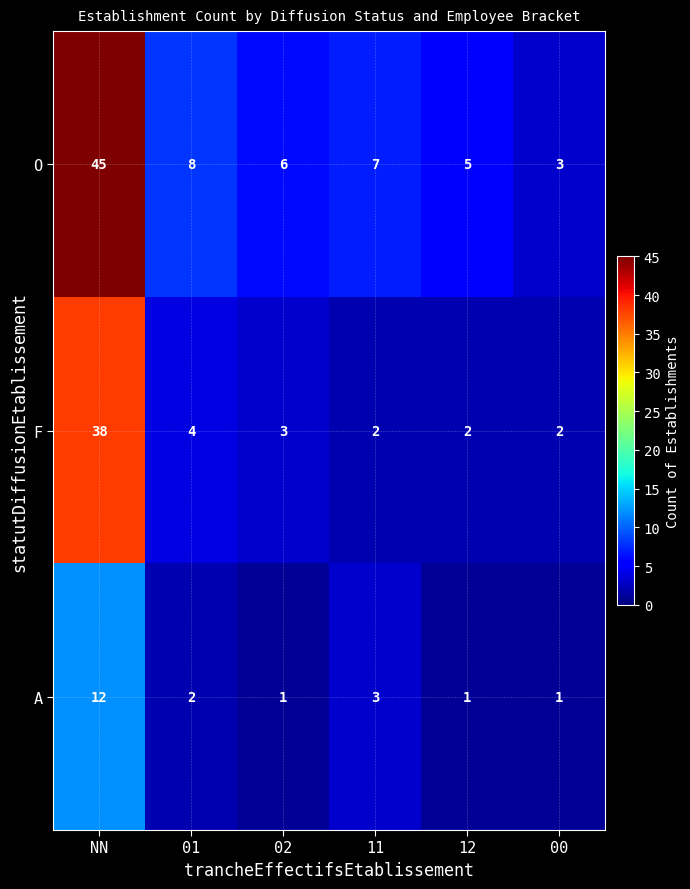

Between NN and 01, which series saw the biggest shift?

O